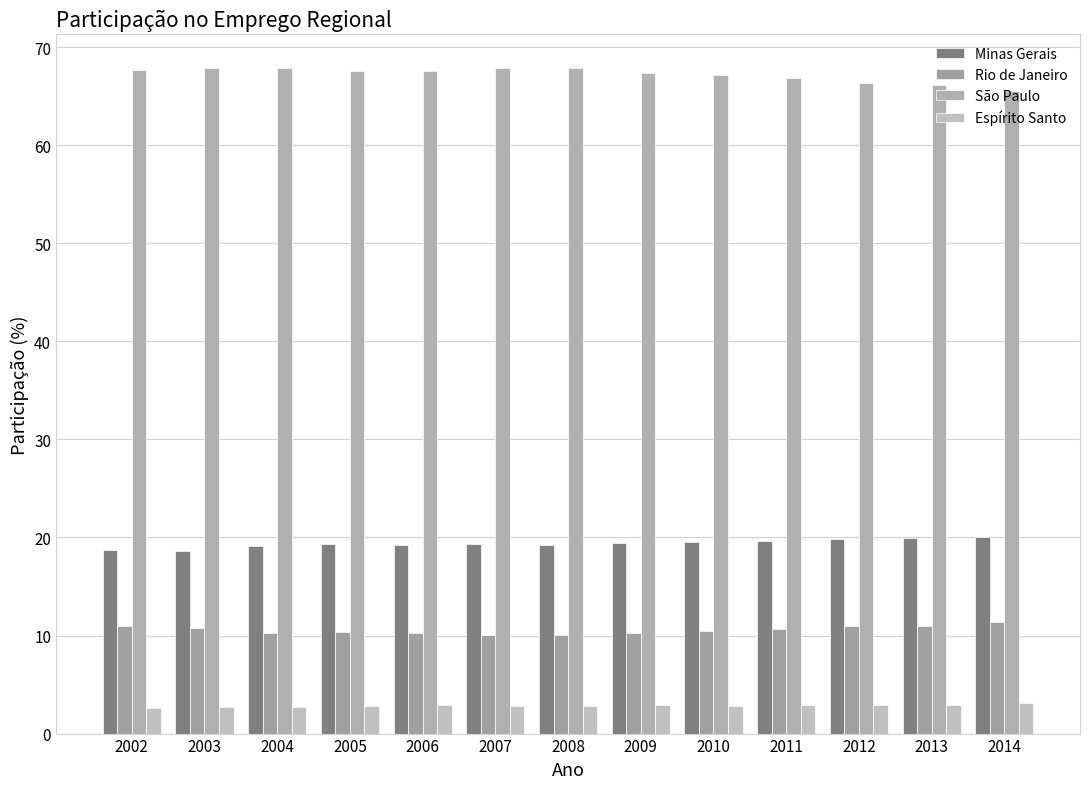

What is the maximum value shown in the chart?

67.9